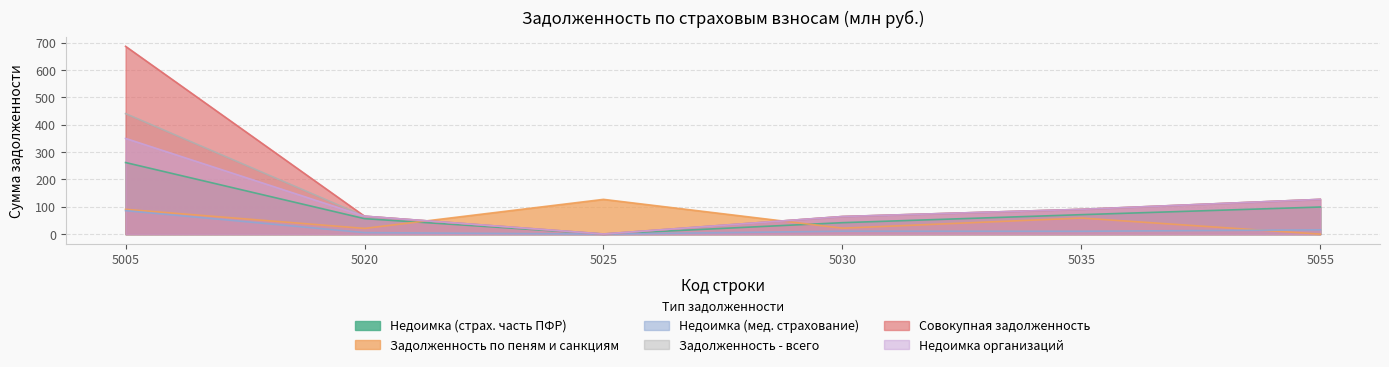

What is the maximum value for Недоимка организаций?

349.8